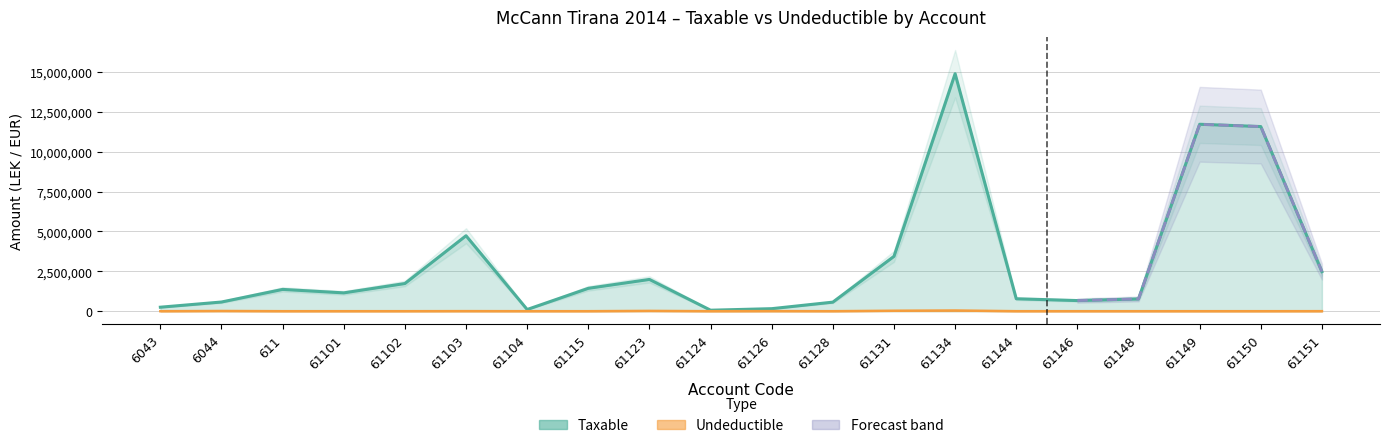

Which series changed the most between 61102 and 61150?

Taxable